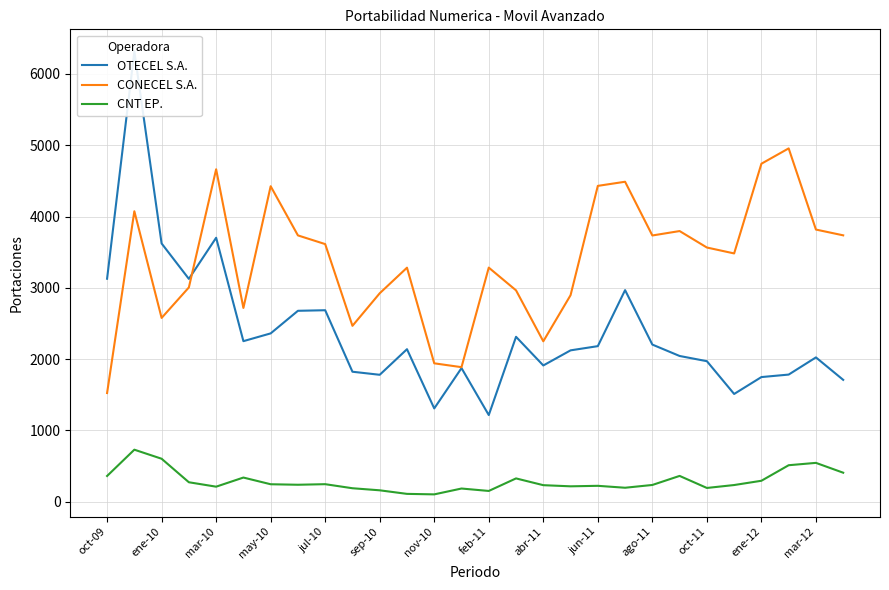

True or false: CNT EP. and CONECEL S.A. cross at least once.

False